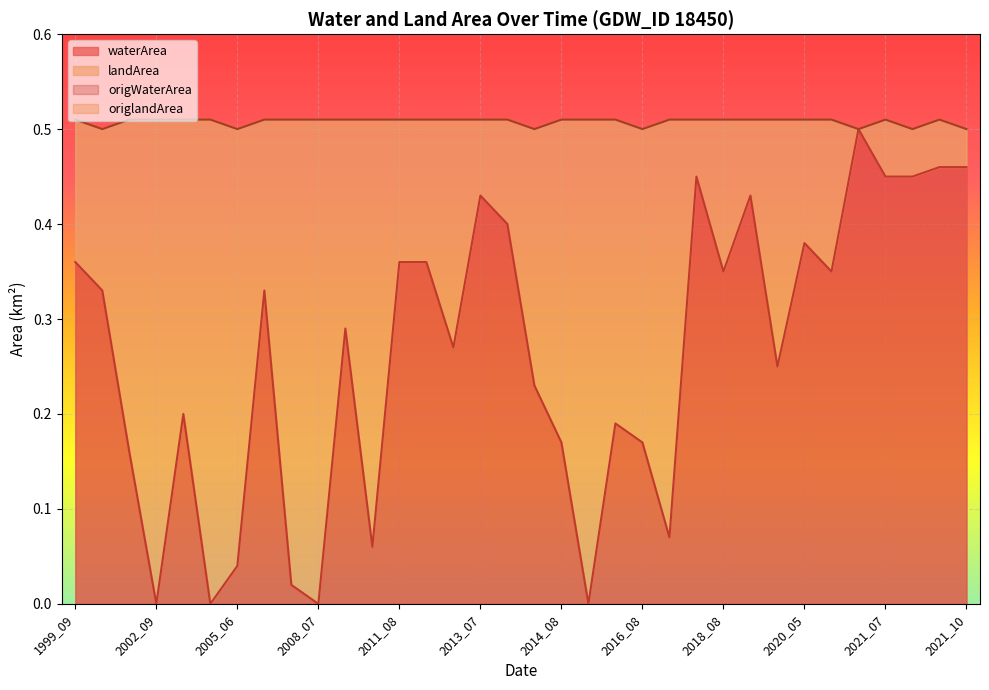

Reading left to right, list all the values displayed in this chart.

waterArea: 0.4	0.3	0.2	0.0	0.2	0.0	0.0	0.3	0.0	0.0	0.3	0.1	0.4	0.4	0.3	0.4	0.4	0.2	0.2	0.0	0.2	0.2	0.1	0.5	0.3	0.4	0.2	0.4	0.3	0.5	0.5	0.5	0.5	0.5
landArea: 0.1	0.2	0.3	0.5	0.3	0.5	0.5	0.2	0.5	0.5	0.2	0.5	0.1	0.1	0.2	0.1	0.1	0.3	0.3	0.5	0.3	0.3	0.4	0.1	0.2	0.1	0.3	0.1	0.2	0.0	0.1	0.1	0.1	0.0
origWaterArea: 0.4	0.3	0.2	0.0	0.2	0.0	0.0	0.3	0.0	0.0	0.3	0.1	0.4	0.4	0.3	0.4	0.4	0.2	0.2	0.0	0.2	0.2	0.1	0.5	0.3	0.4	0.2	0.4	0.3	0.5	0.5	0.5	0.5	0.5
origlandArea: 0.1	0.2	0.3	0.5	0.3	0.5	0.5	0.2	0.5	0.5	0.2	0.5	0.1	0.1	0.2	0.1	0.1	0.3	0.3	0.5	0.3	0.3	0.4	0.1	0.2	0.1	0.3	0.1	0.2	0.0	0.1	0.1	0.1	0.0